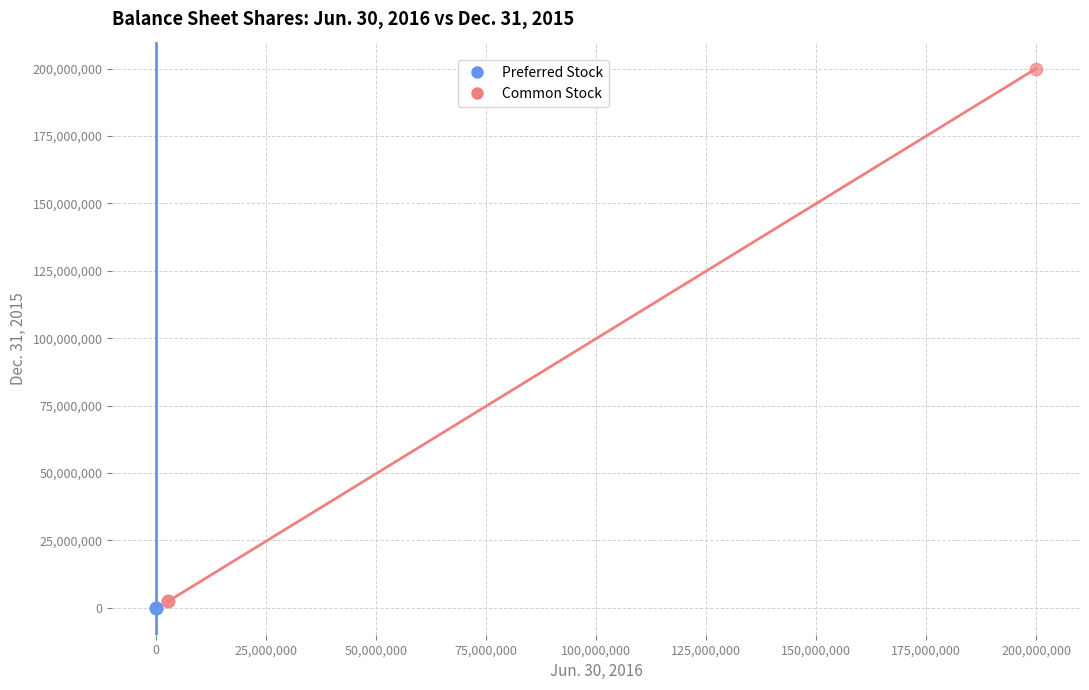

Which series contains the lowest Y value?

Preferred Stock